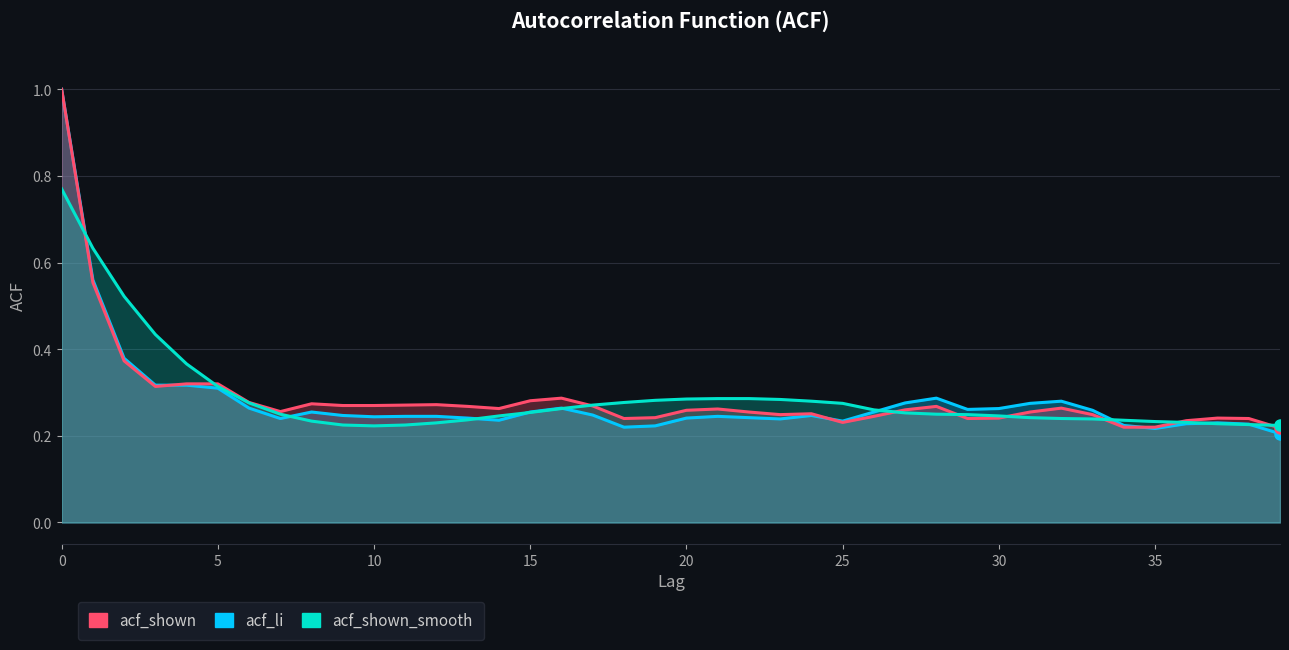

What is the total value across all series at 21?

0.8